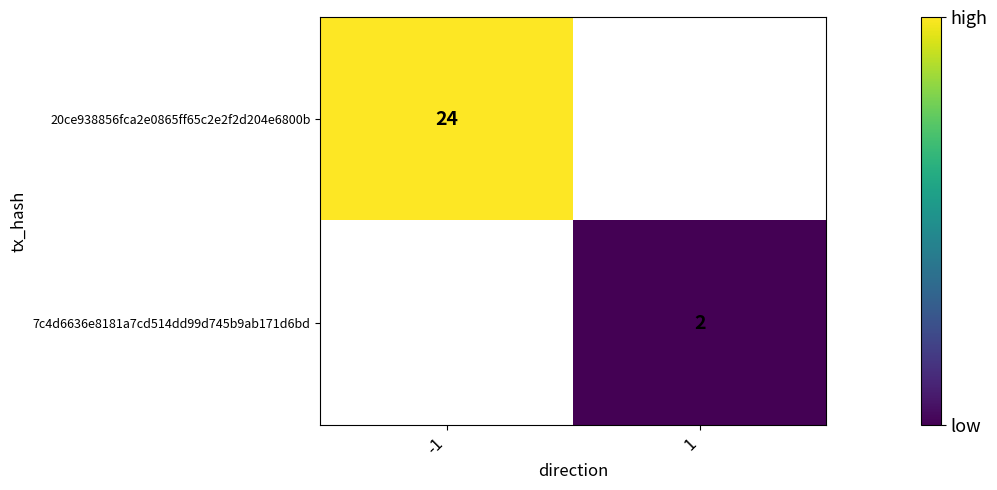

Is it true that 20ce938856fca2e0865ff65c2e2f2d204e6800b equals 10 at -1?

False